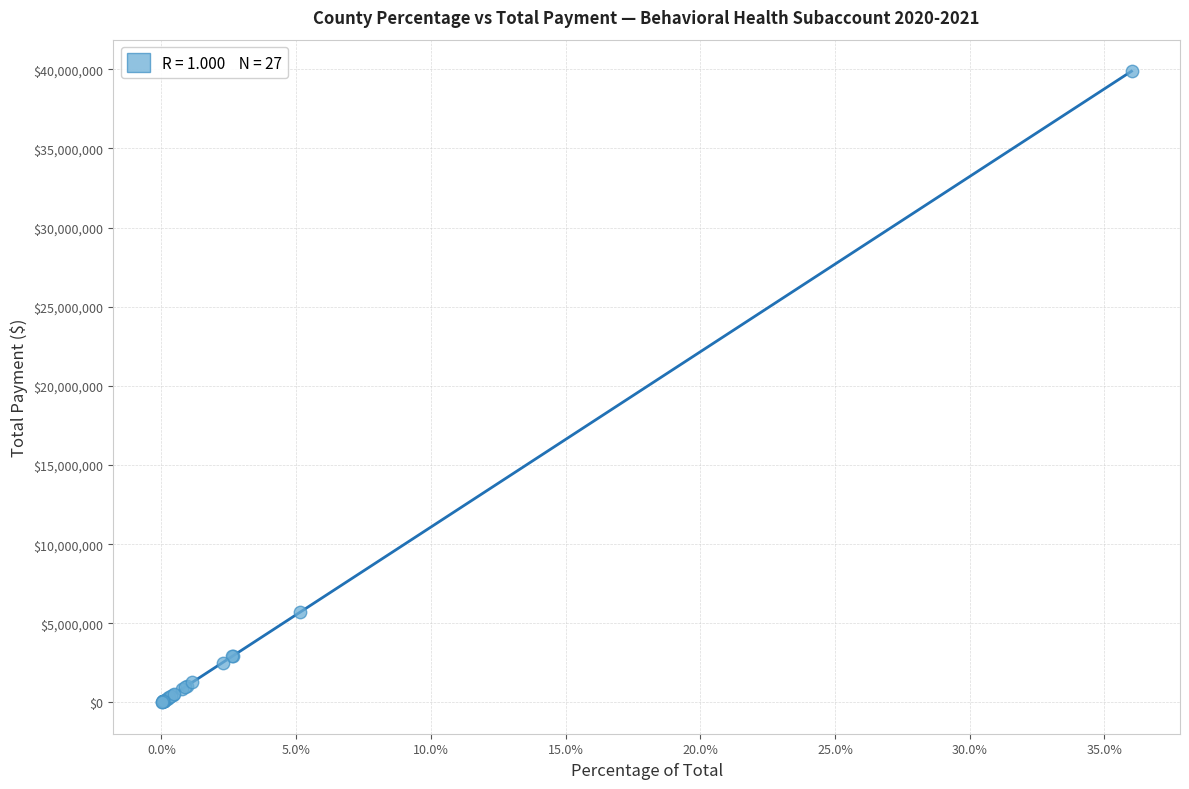

What Y value in the scatter plot is closest to 19947910?

5691576.8